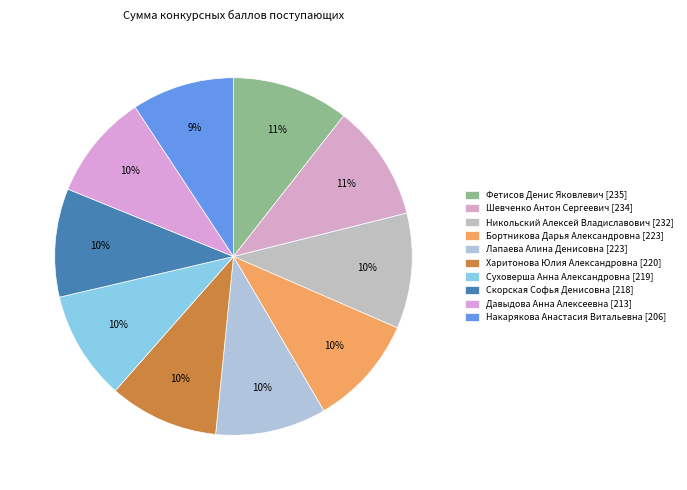

To the nearest percent, what is the average slice percentage?

10%